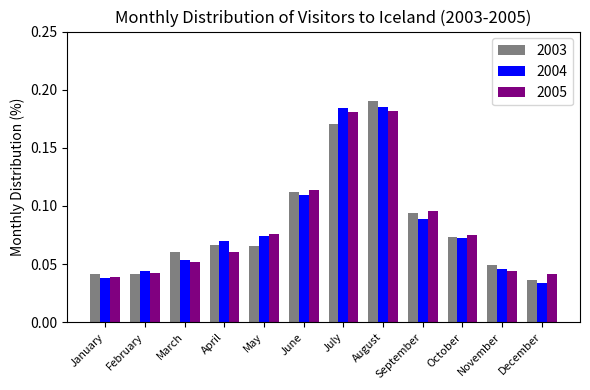

Is it true that 2005 equals 0.1 at August?

False